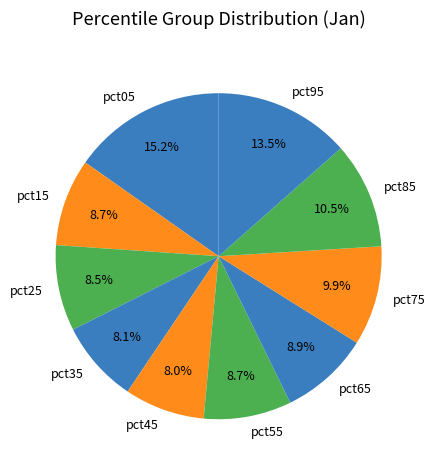

Is the sum of pct25 and pct55 greater than half?

No